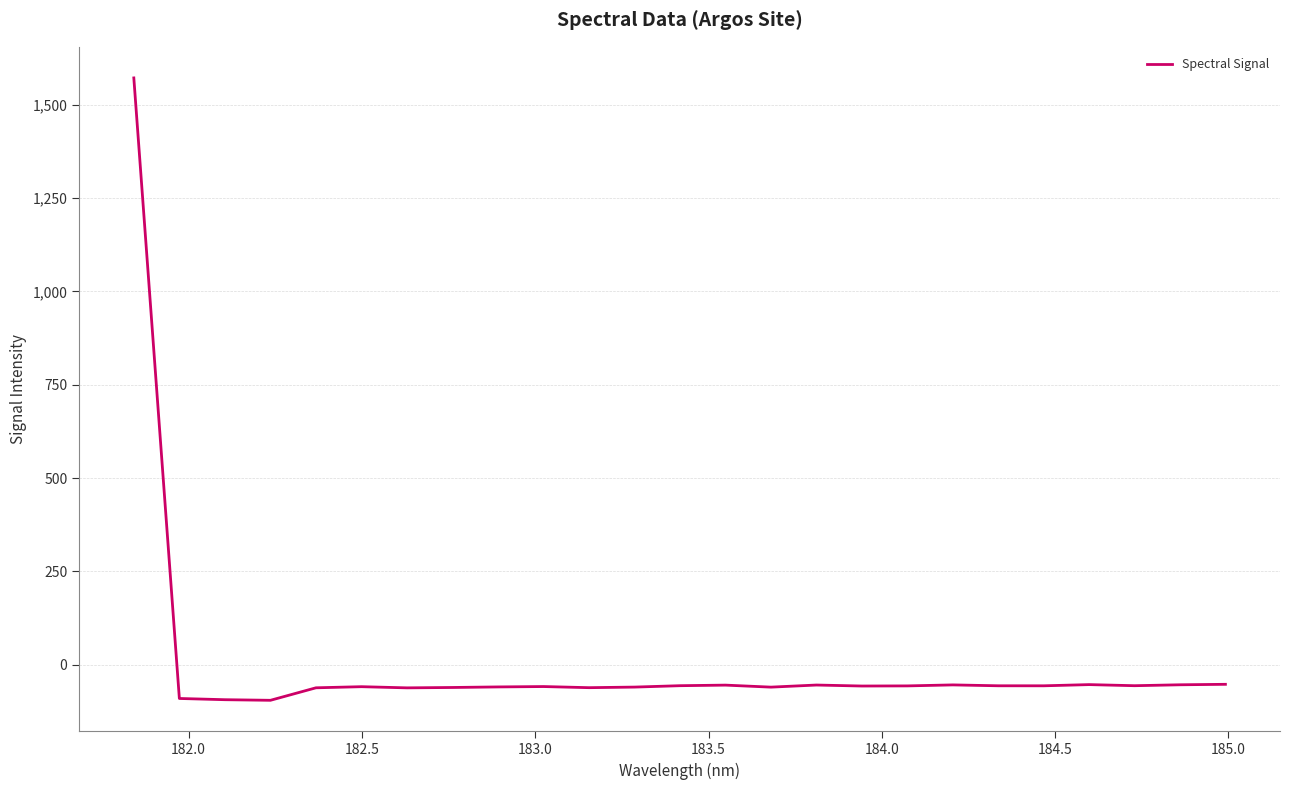

What is the minimum value shown in the chart?

-95.1